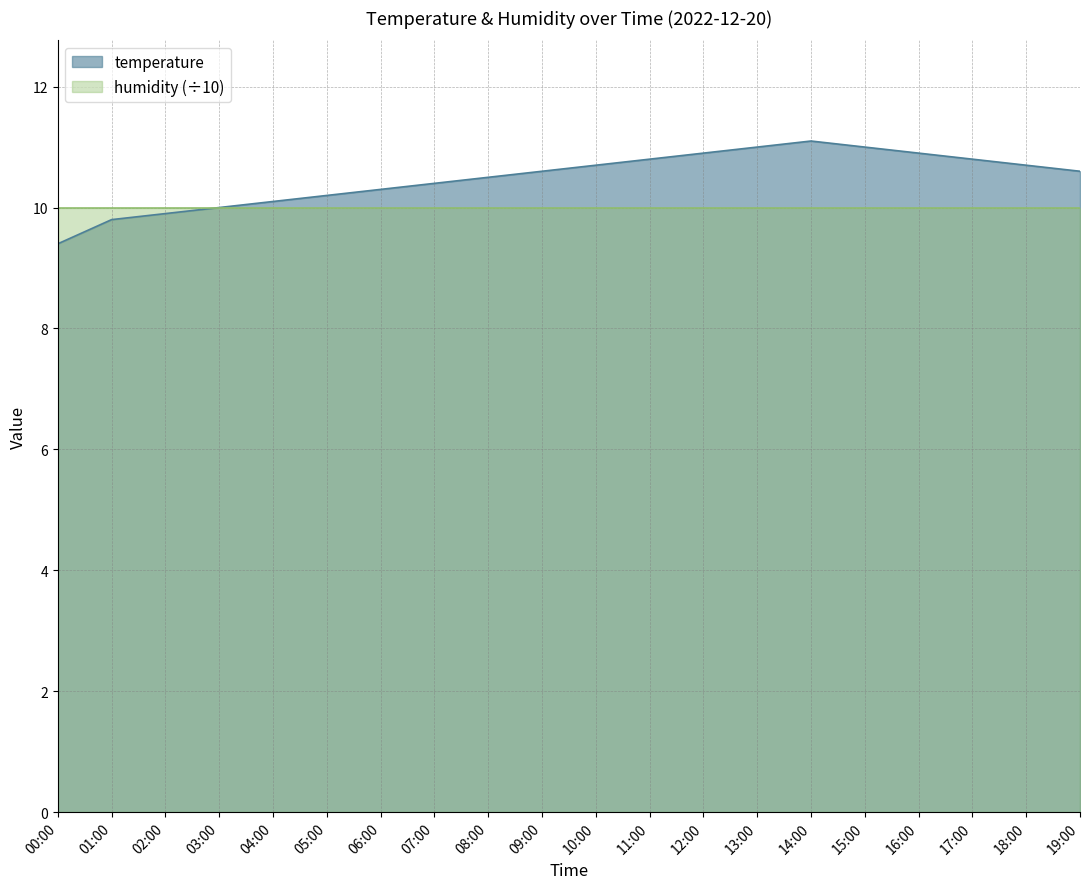

Where is the data nearest to the value 10?

03:00